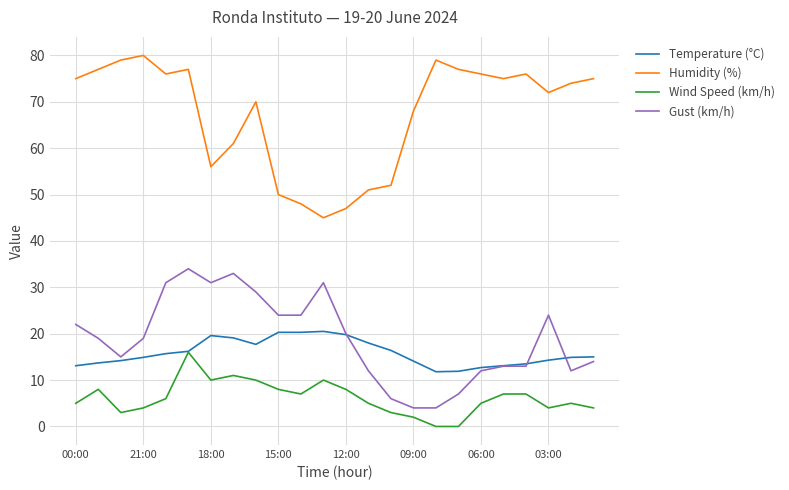

What is the minimum value for Humidity (%)?

45.0